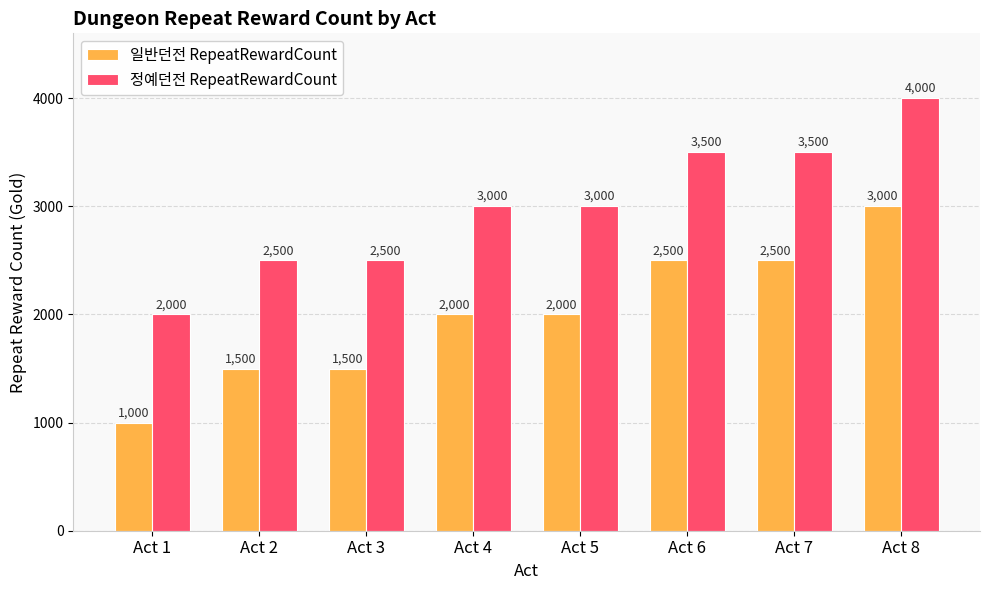

The 일반던전 RepeatRewardCount series shows 1500 at Act 2. True or false?

True